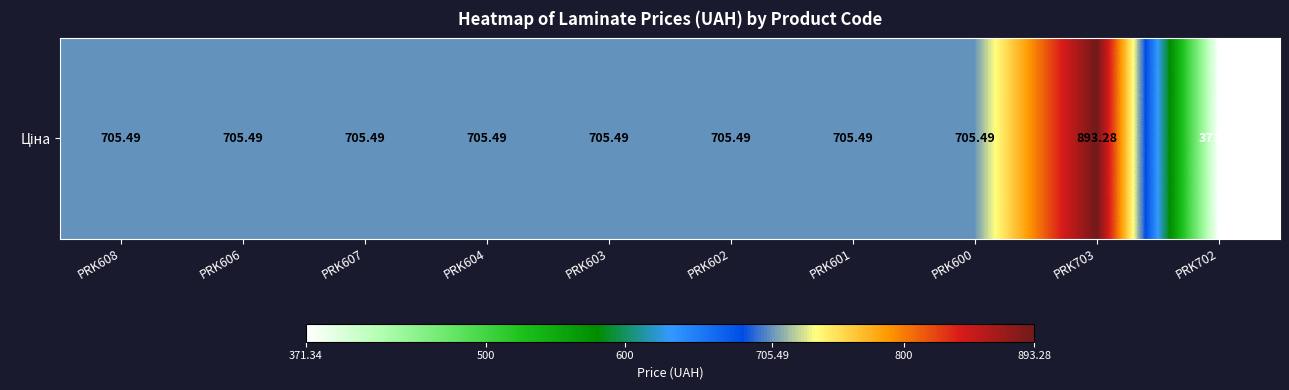

How many values exceed 705?

9